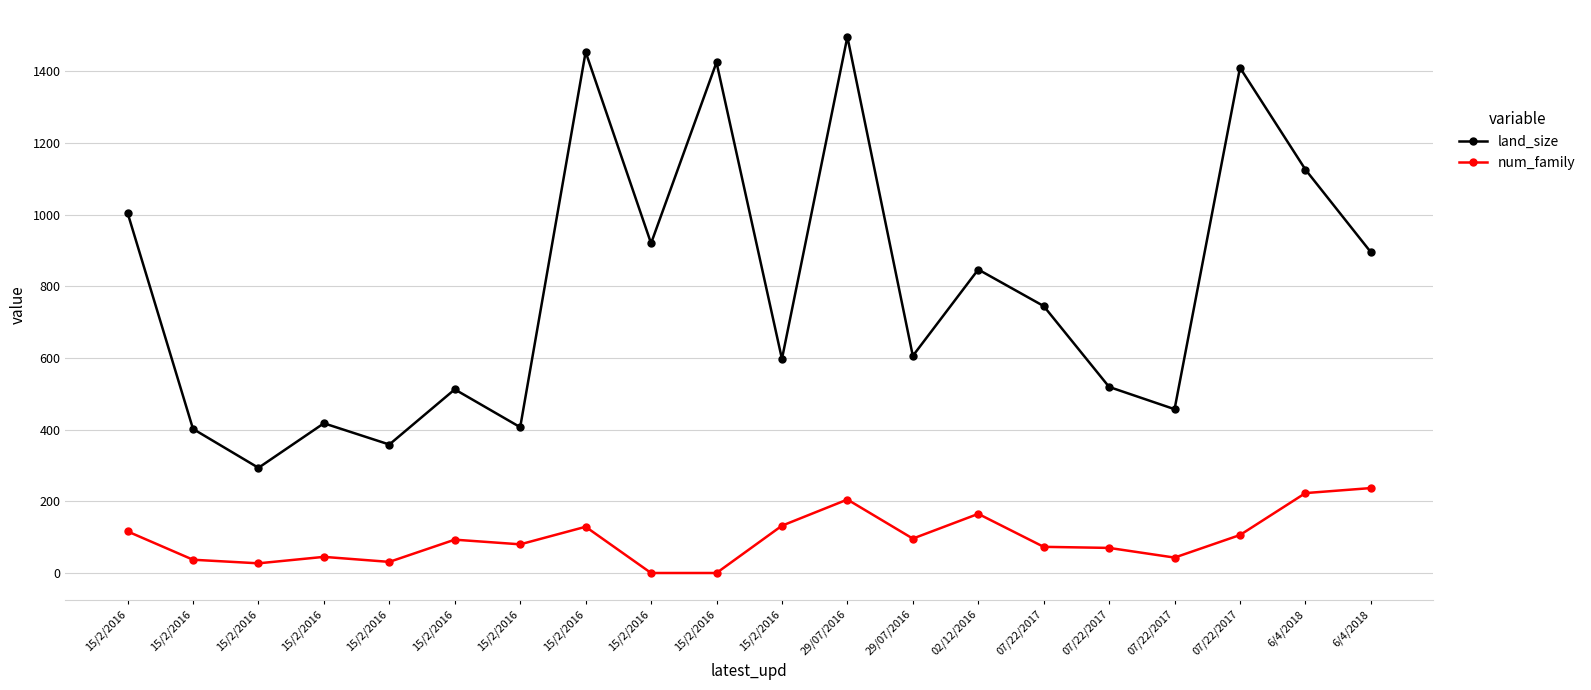

What is the sum of the num_family values at 07/22/2017 and 15/2/2016?

106.0